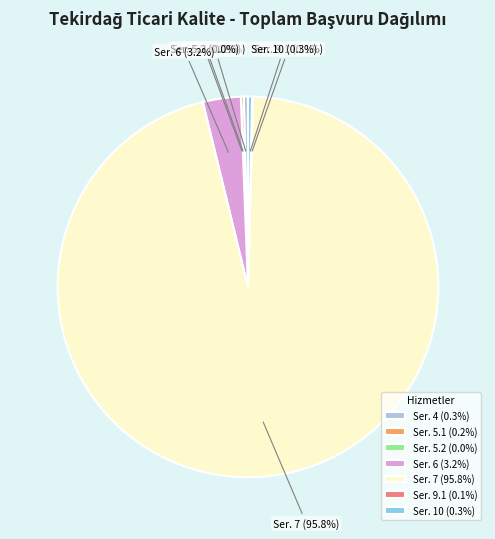

Which category has the biggest portion of the pie?

Ser. 7 (95.8%)